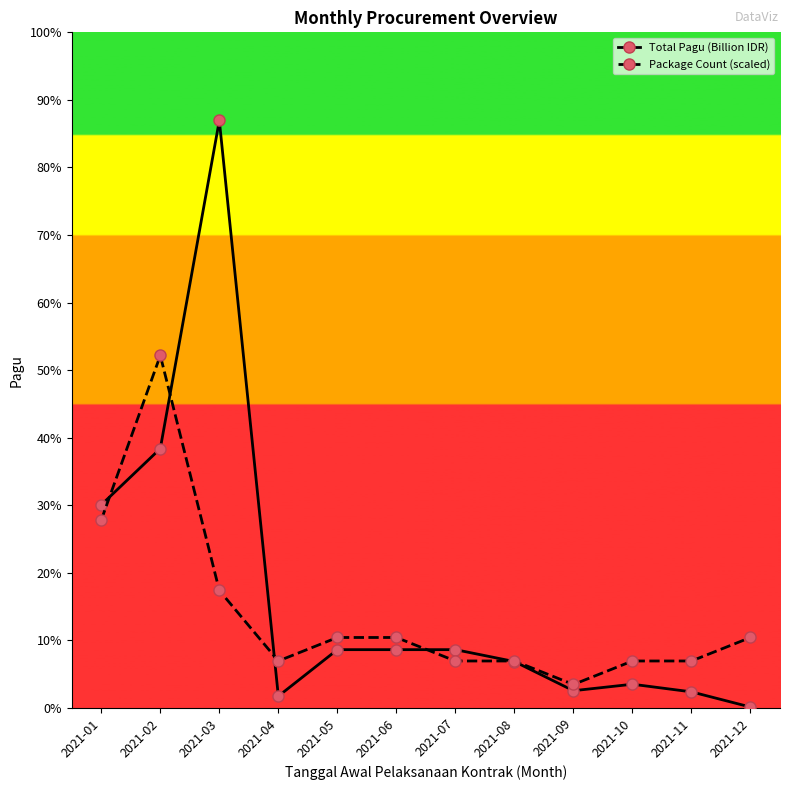

At which category does Total Pagu (Billion IDR) reach its first local peak?

2021-03